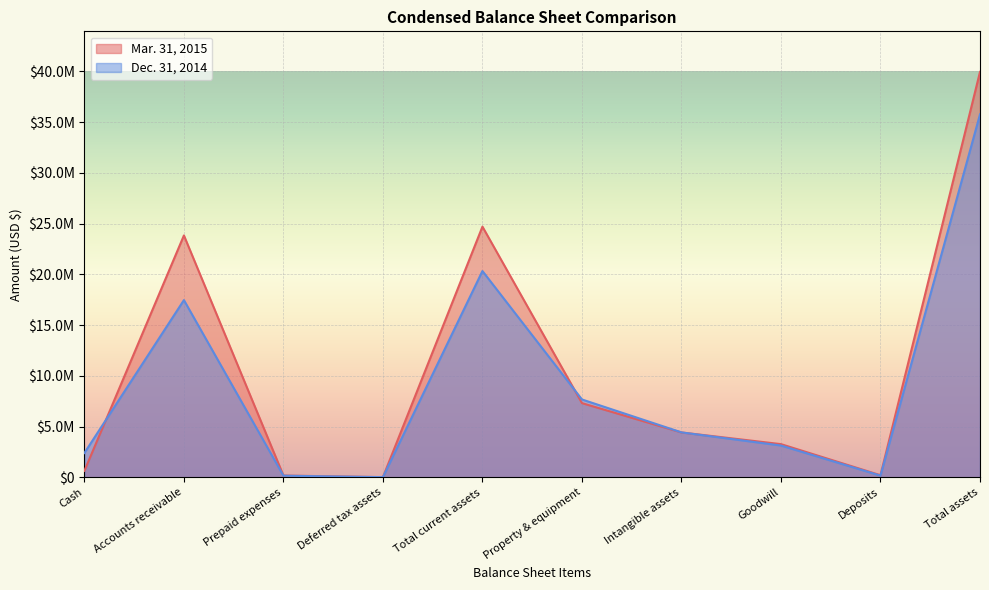

List the series in order of their peak value, lowest first.

Dec. 31, 2014, Mar. 31, 2015